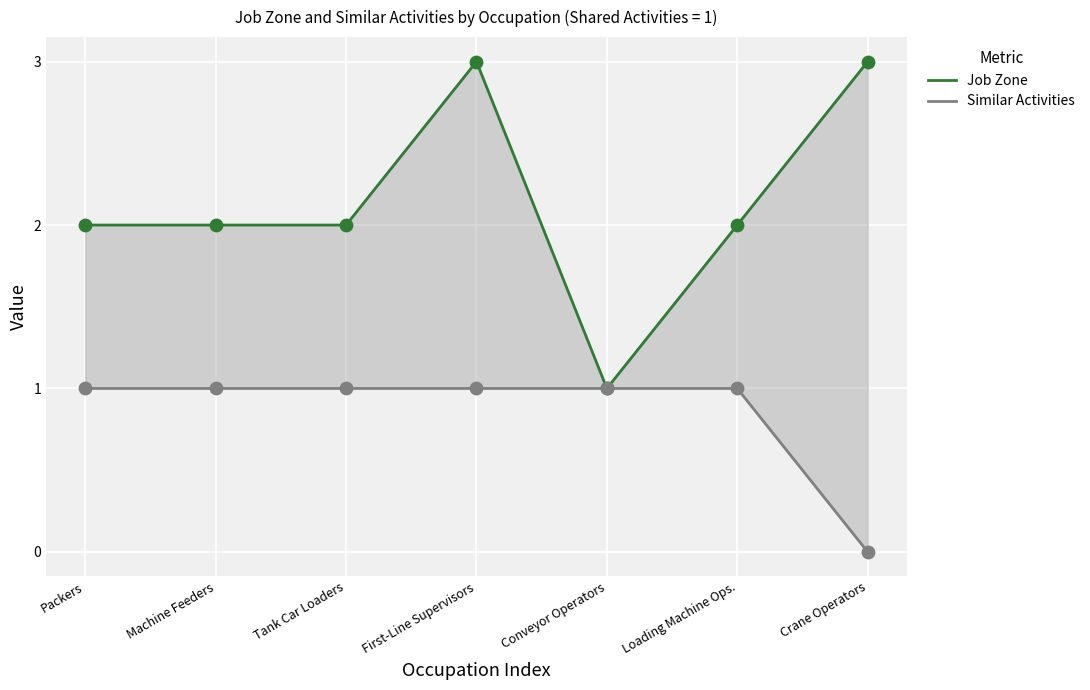

What is the total value across all series at Machine Feeders?

3